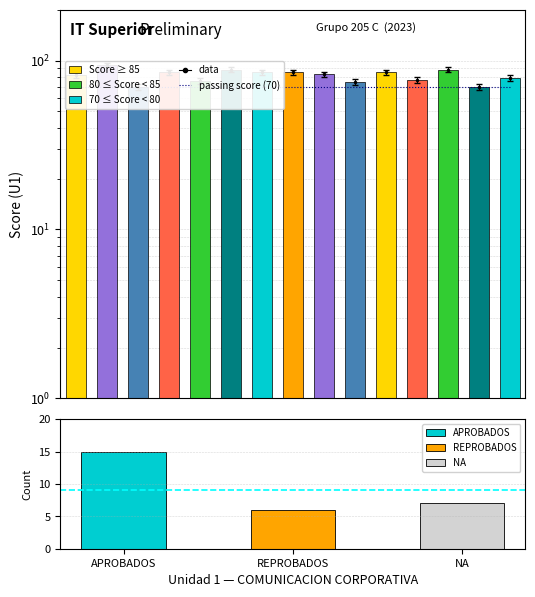

Is it true that U1 Score equals 133 at 6?

False